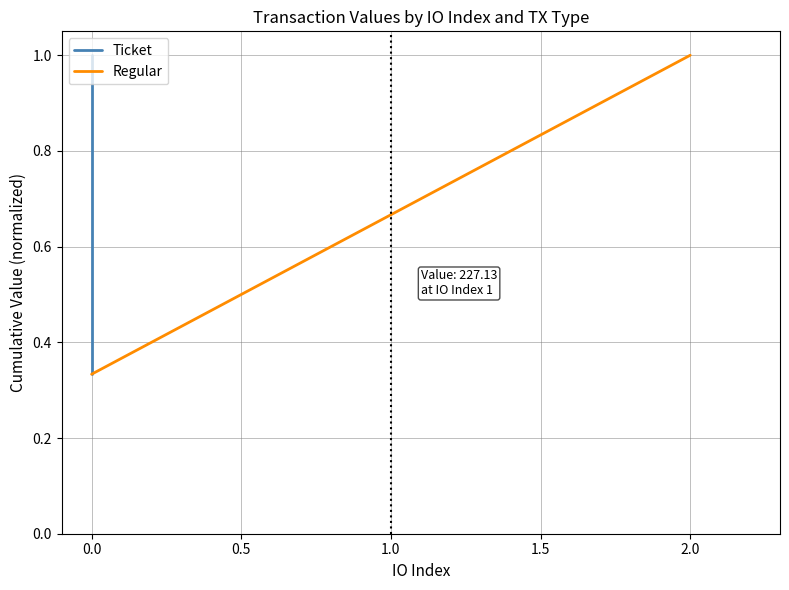

Is it true that Regular equals 0.5 at 0.0?

False